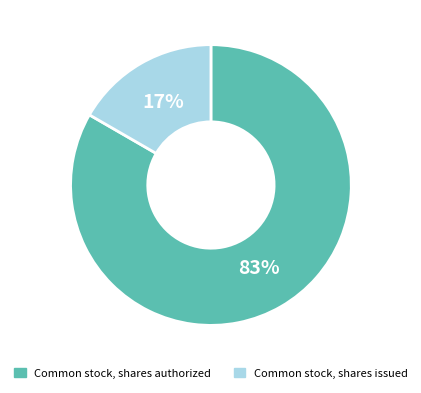

To the nearest percent, what portion does Common stock, shares issued represent?

17%